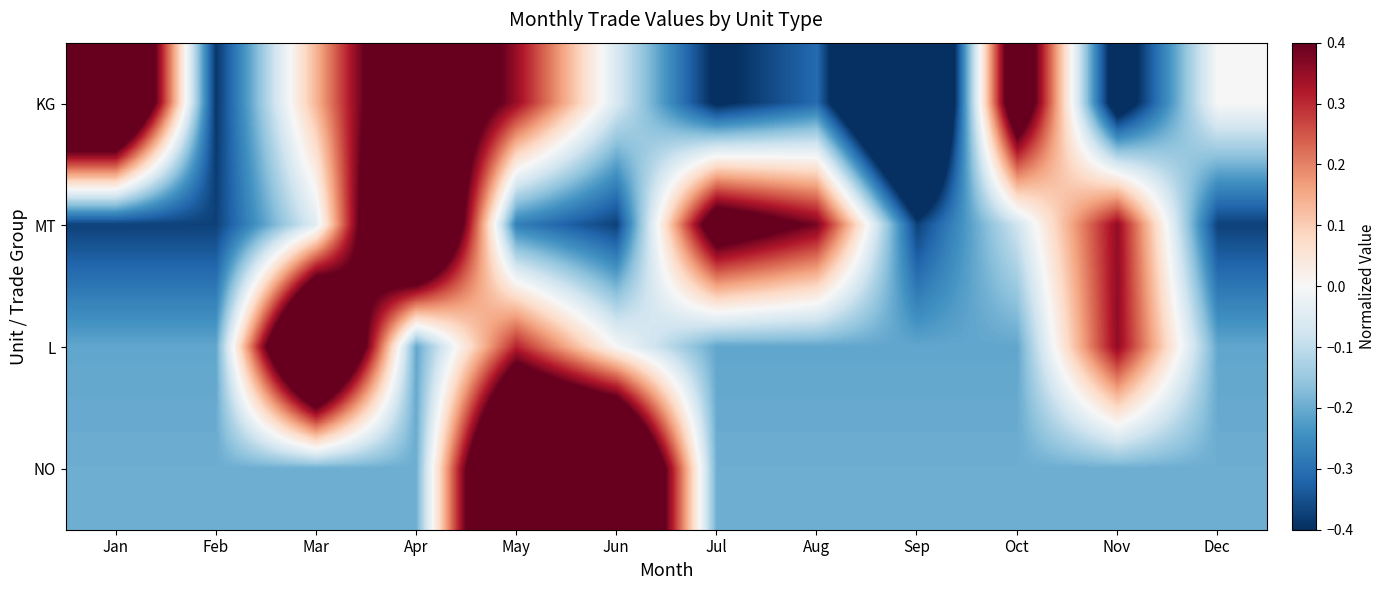

Reading left to right, what are all the values shown in this chart?

KG: Jan=0.9	Feb=-0.4	Mar=0.1	Apr=0.7	May=0.3	Jun=-0.1	Jul=-0.4	Aug=-0.3	Sep=-1.0	Oct=0.6	Nov=-0.5	Dec=0.0
MT: Jan=-0.4	Feb=-0.4	Mar=-0.0	Apr=1.0	May=-0.3	Jun=-0.4	Jul=0.5	Aug=0.4	Sep=-0.4	Oct=-0.1	Nov=0.4	Dec=-0.4
L: Jan=-0.2	Feb=-0.2	Mar=1.0	Apr=-0.2	May=0.3	Jun=-0.0	Jul=-0.2	Aug=-0.2	Sep=-0.2	Oct=-0.2	Nov=0.4	Dec=-0.2
NO: Jan=-0.2	Feb=-0.2	Mar=-0.2	Apr=-0.2	May=1.0	Jun=1.0	Jul=-0.2	Aug=-0.2	Sep=-0.2	Oct=-0.2	Nov=-0.2	Dec=-0.2